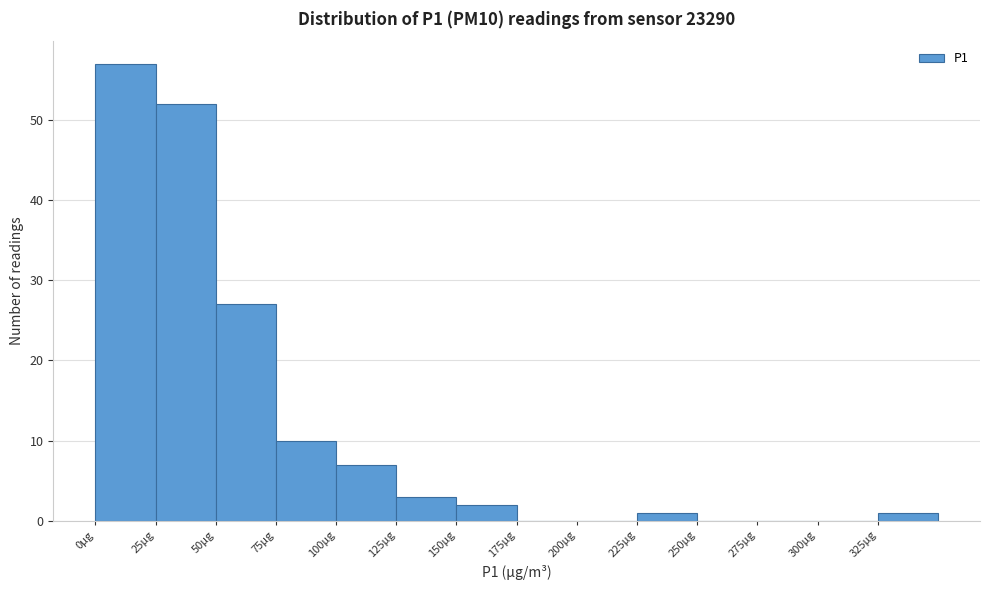

Reading left to right, transcribe this chart: for each bar, give the range it covers on the x-axis and its height. The values are not printed on the chart, so give them approximately, as read against the axis.

0 to 25: 57
25 to 50: 52
50 to 75: 27
75 to 100: 10
100 to 125: 7
125 to 150: 3
150 to 175: 2
175 to 200: 0
200 to 225: 0
225 to 250: 1
250 to 275: 0
275 to 300: 0
300 to 325: 0
325 to 350: 1